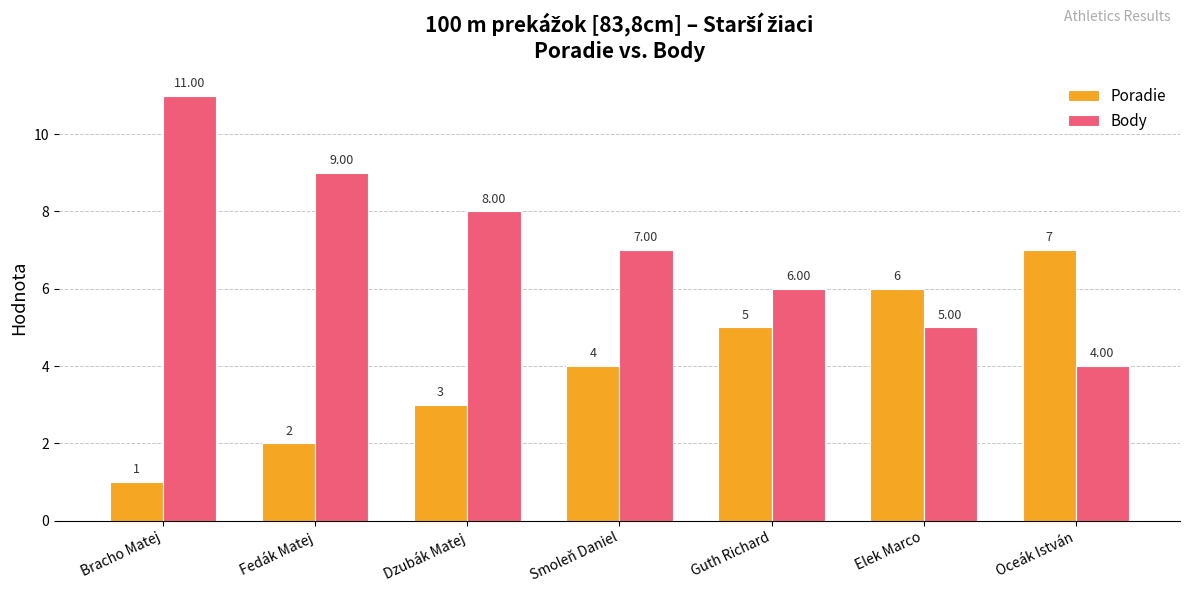

What position from the left is Dzubák Matej?

3